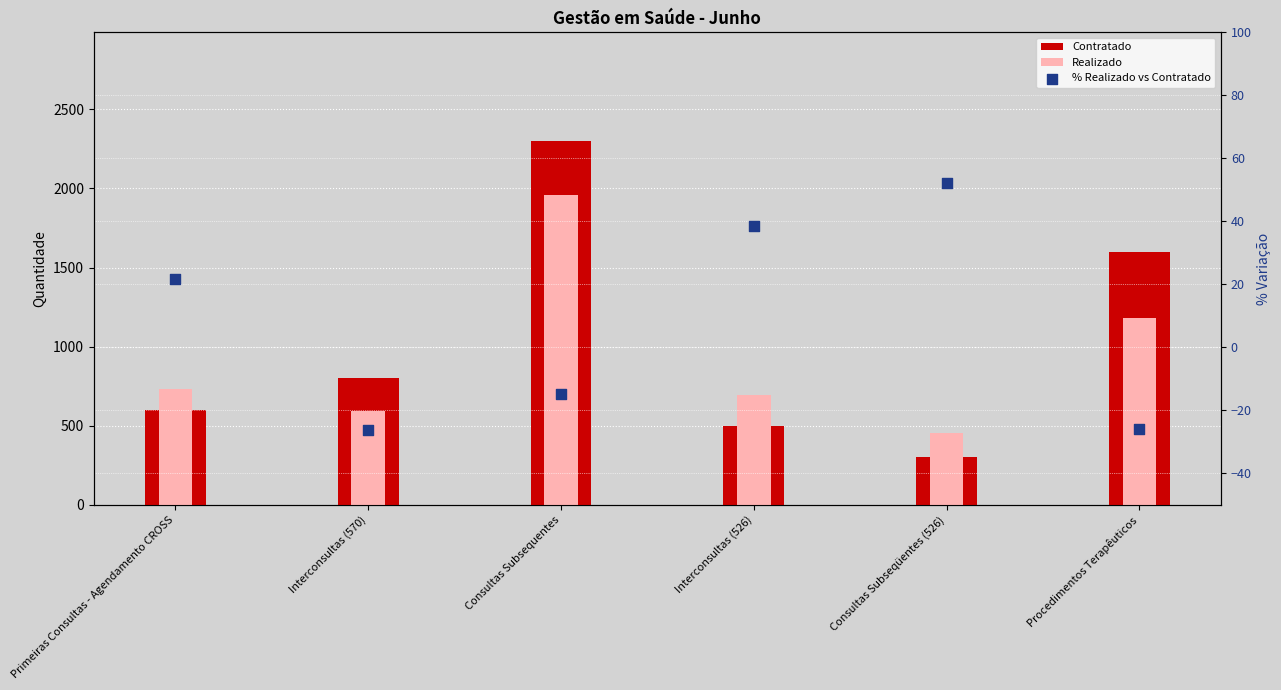

Which series has the largest total across all categories?

Contratado